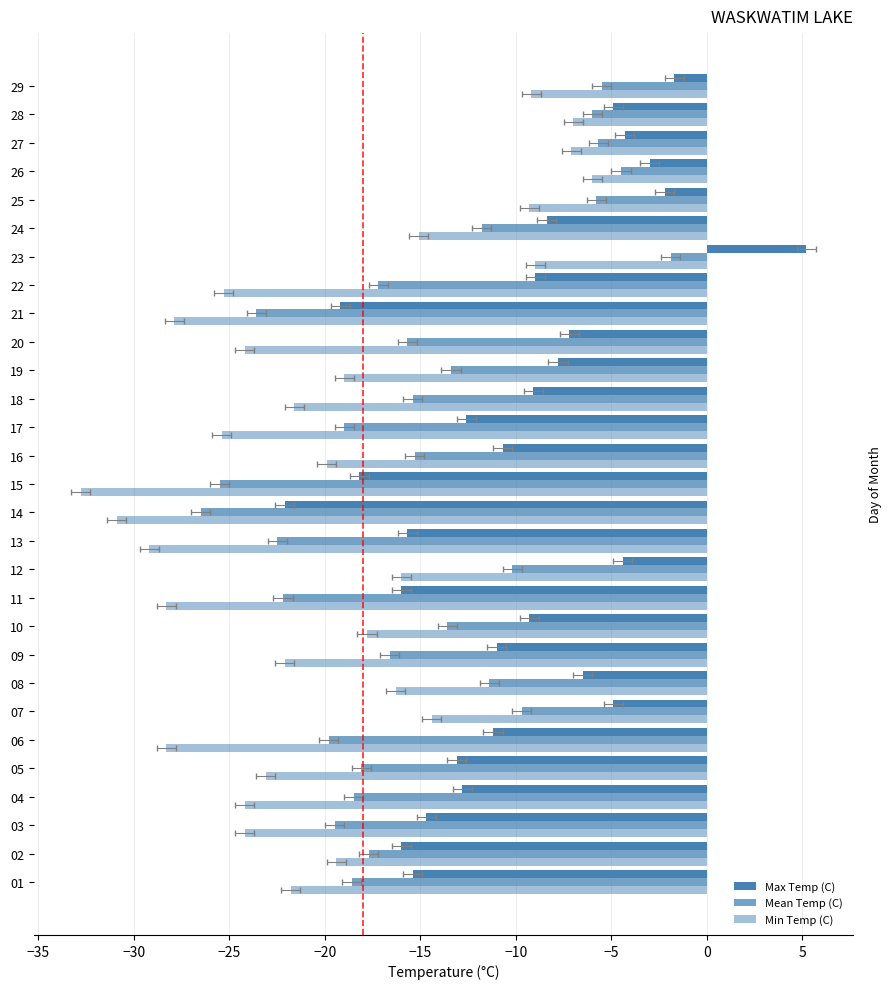

What is the label of the 15th bar from the right?

14